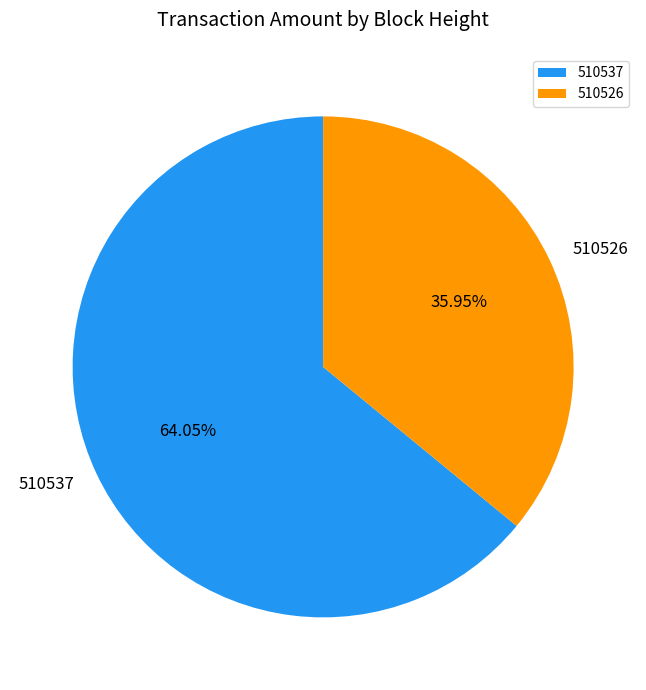

How many slices are in this pie chart?

2